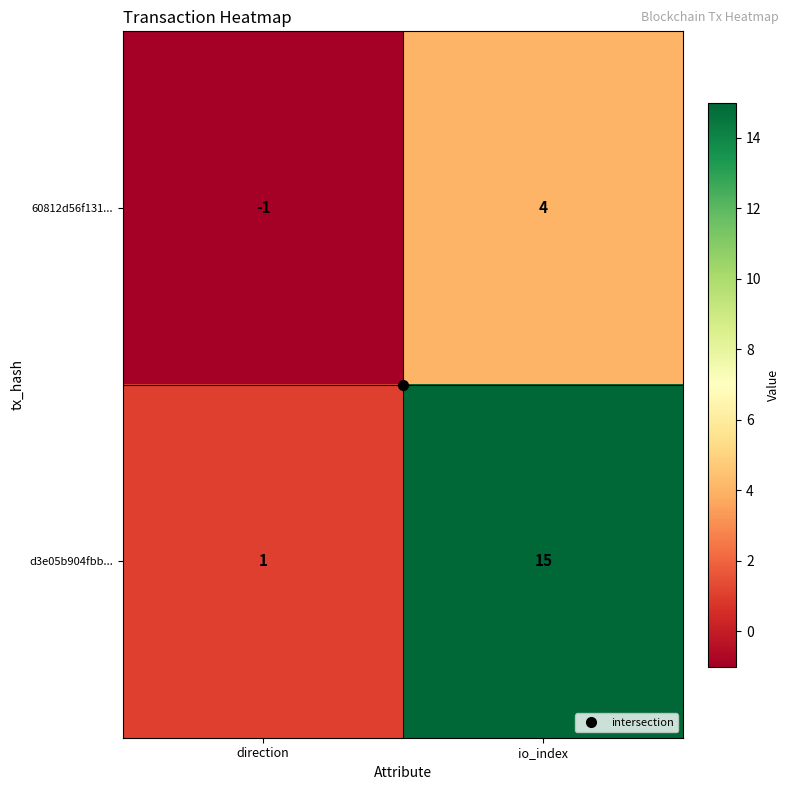

Count the number of categories in the chart.

2